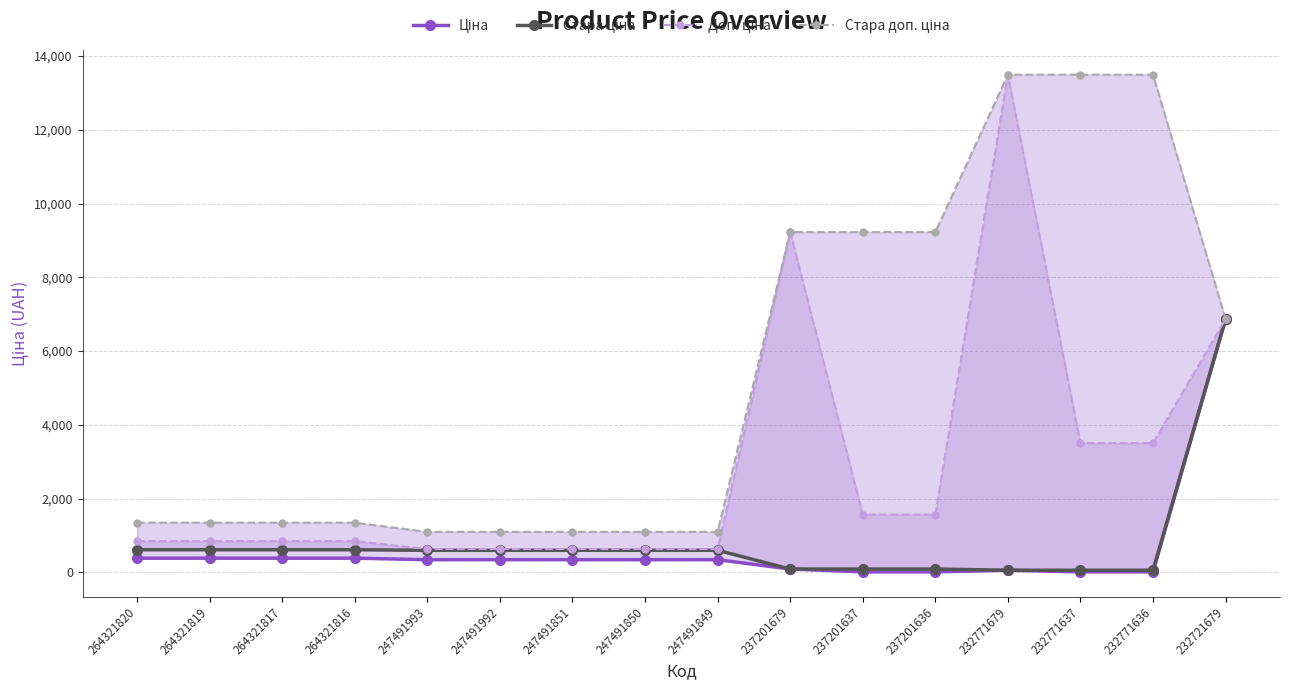

How many lines are shown in the chart?

4